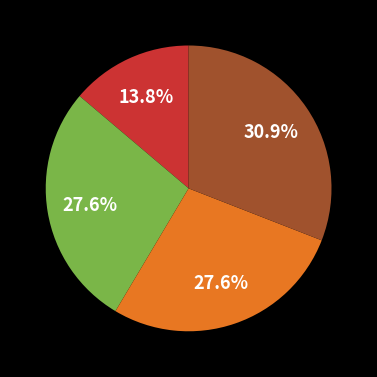

Is there a majority slice in this chart?

No